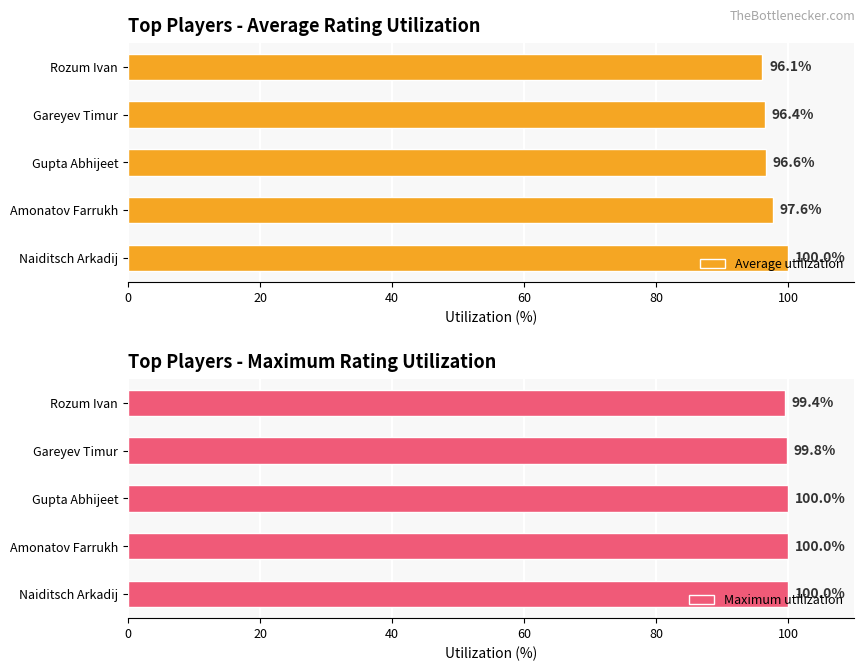

Which category has the lowest value in the Average utilization series?

Rozum Ivan